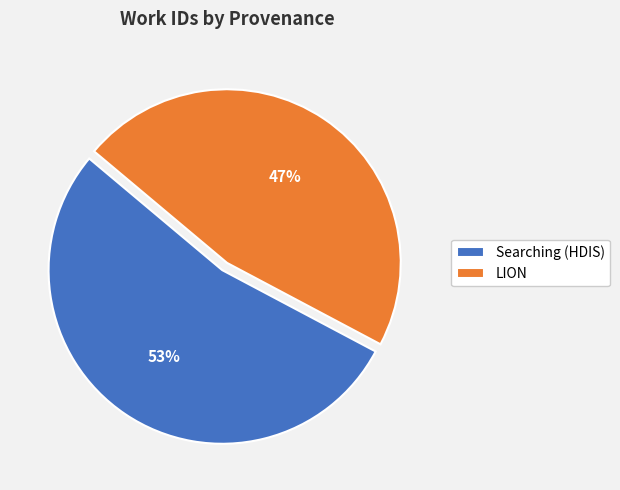

Rank the categories by value from highest to lowest.

Searching (HDIS), LION